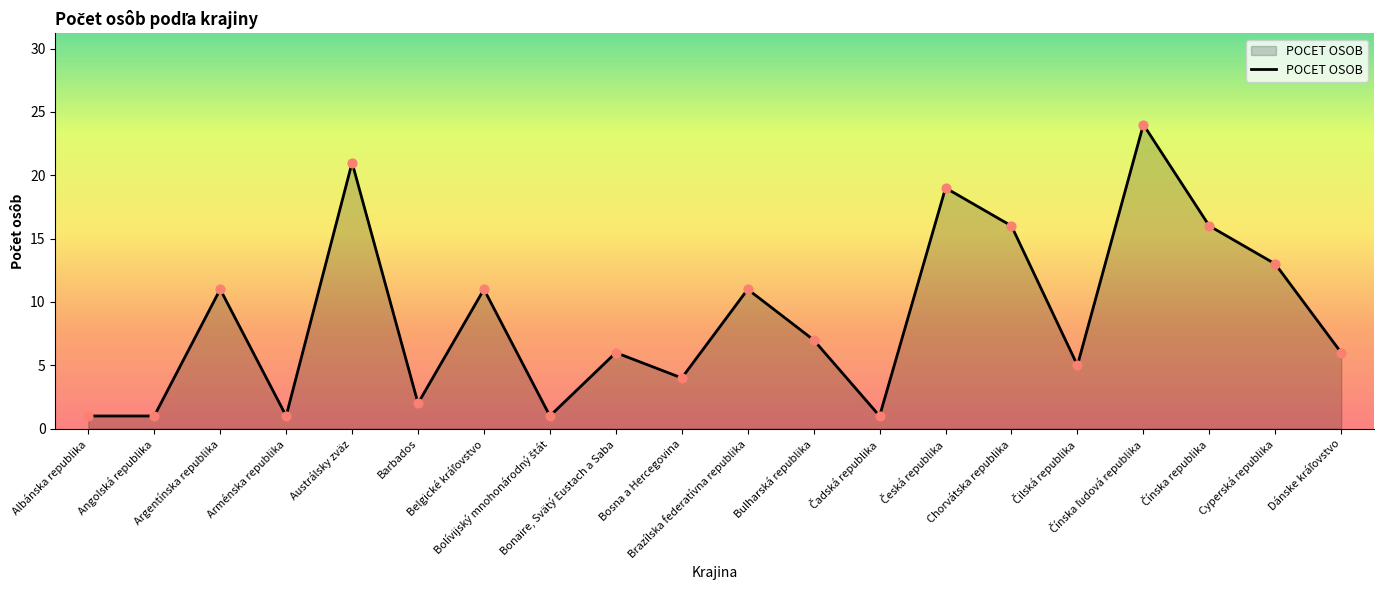

What is the greatest value displayed?

24